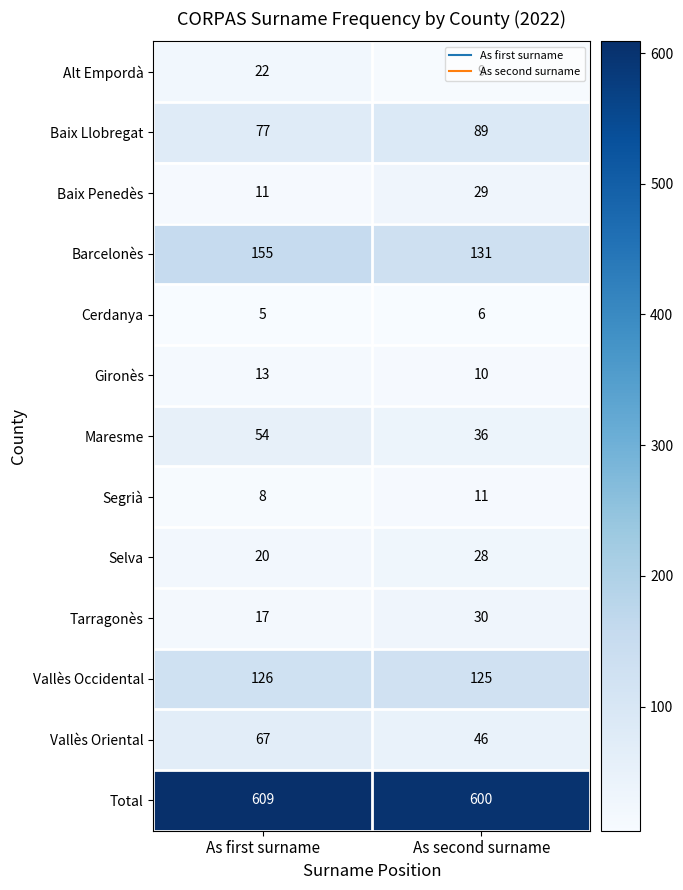

Which category has the lowest value in the Segrià series?

As first surname